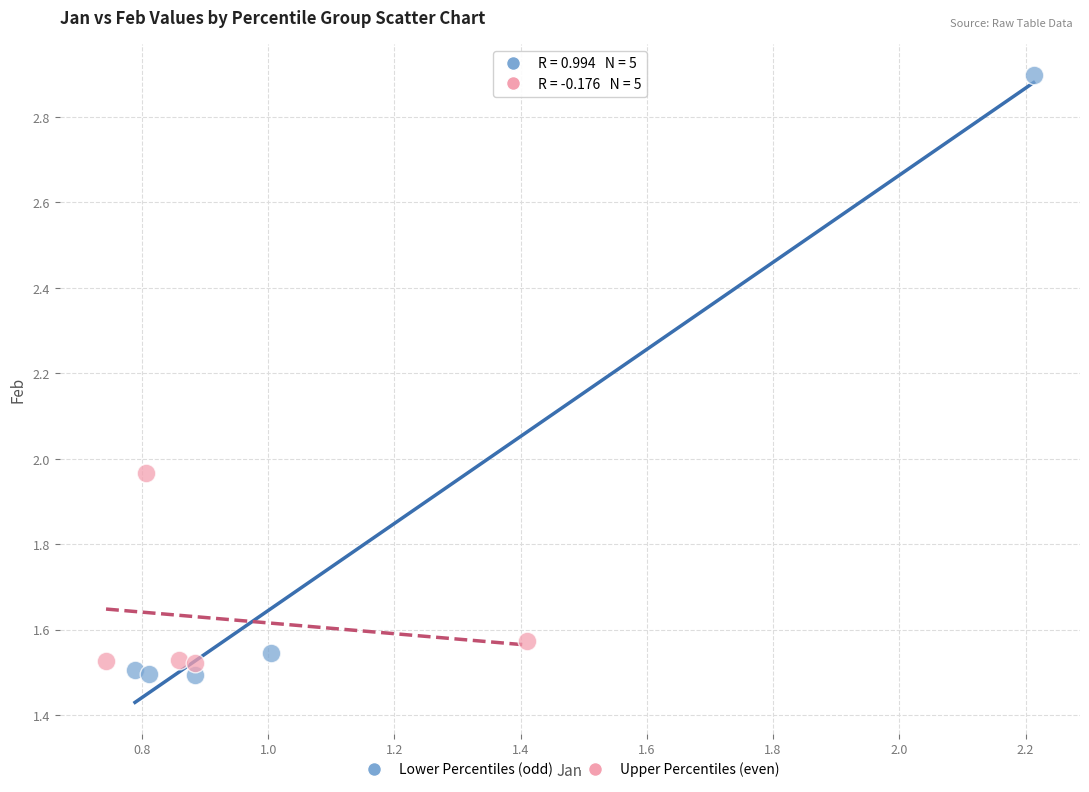

Which series has the widest spread of Y values?

Lower Percentiles (odd)